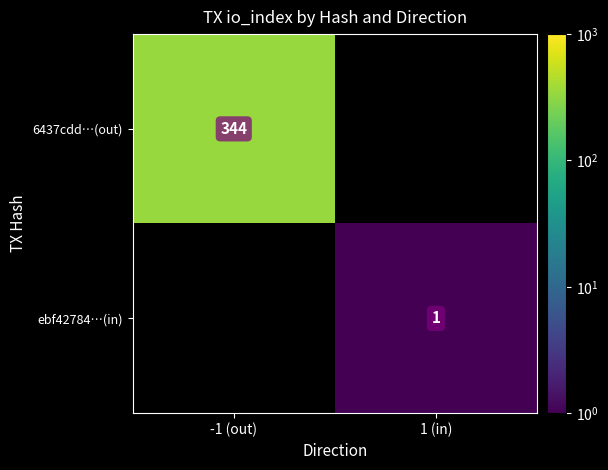

True or false: ebf42784…(in) has a value of 1.6 at 1 (in).

False